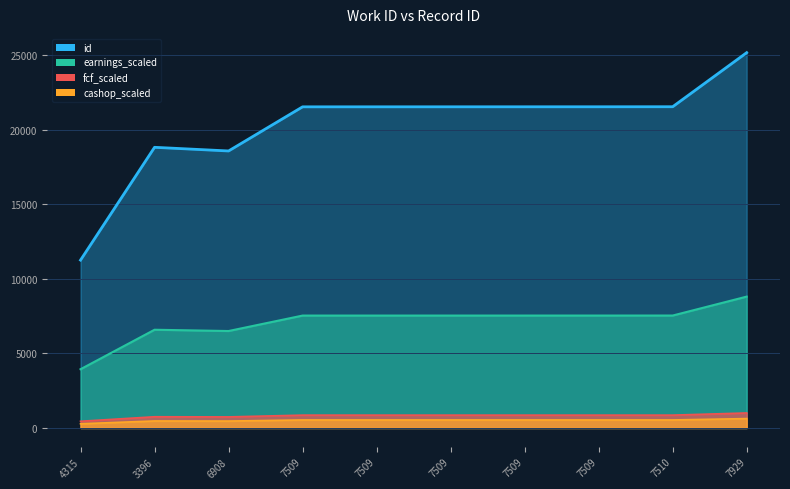

What is the difference between the maximum and minimum values?

13904